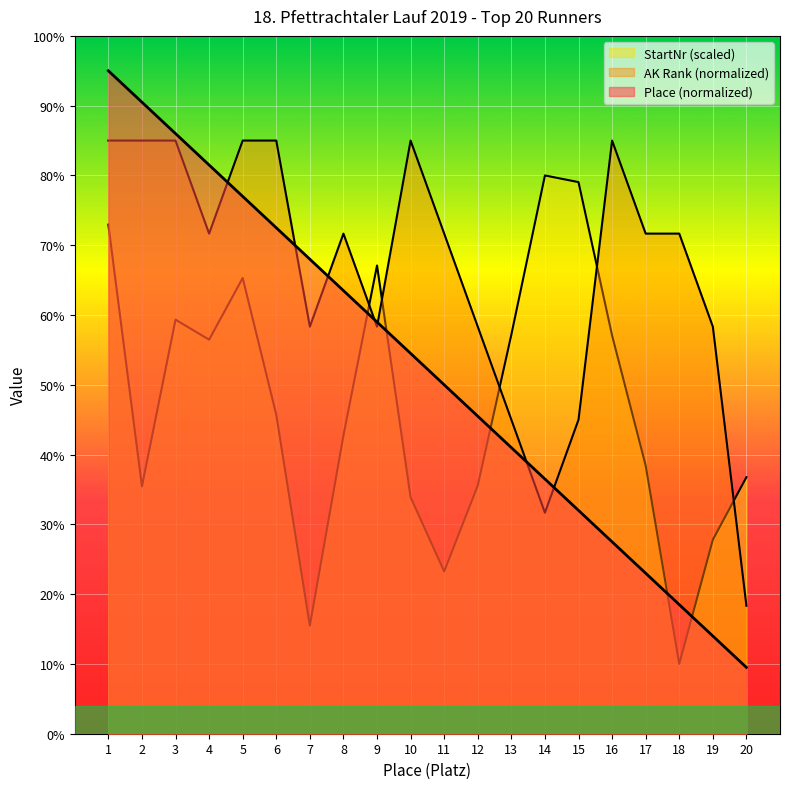

Where is AK_Rank nearest to the value 51?

13